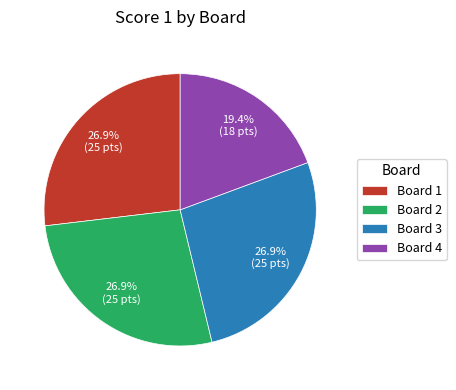

Is Board 4 the majority of the pie?

No